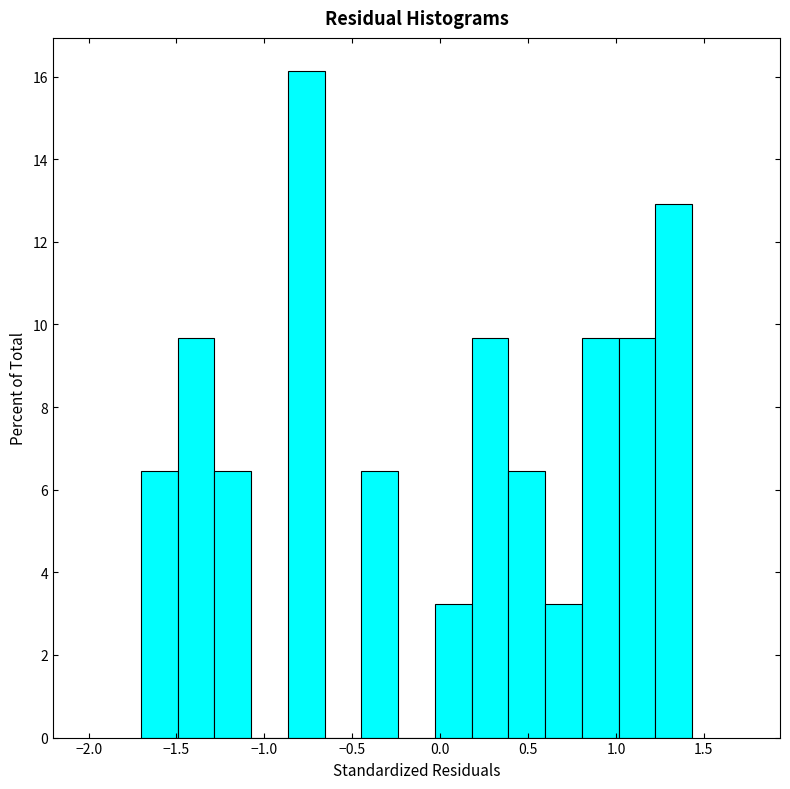

How tall is the bar that spans 0.60 to 0.80 on the x-axis? Neither the bar edges nor the heights are printed on the chart, so give them approximately, as read against the axes.

3.2